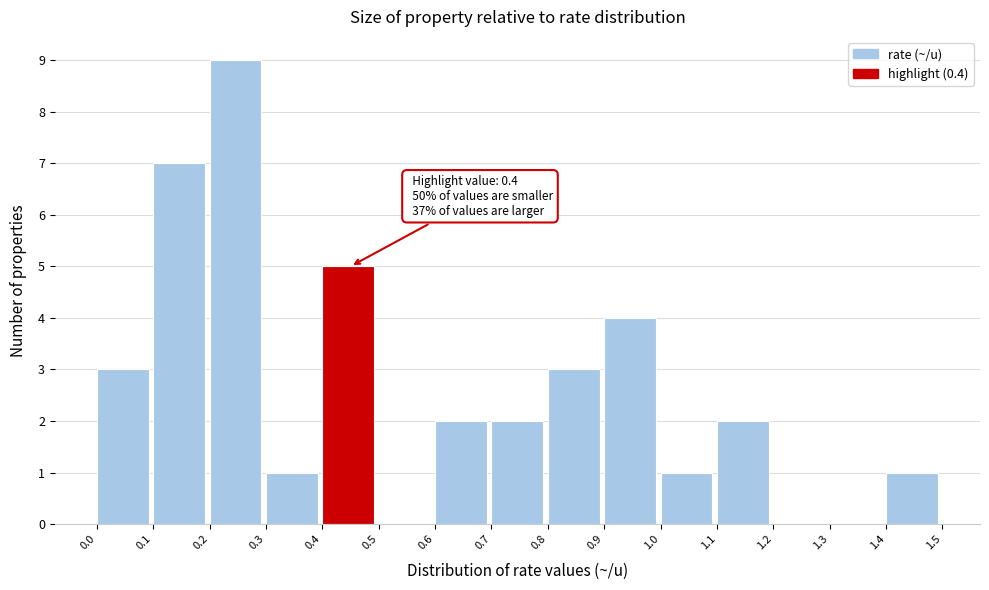

Which range on the x-axis has the tallest bar?

0.2 to 0.3